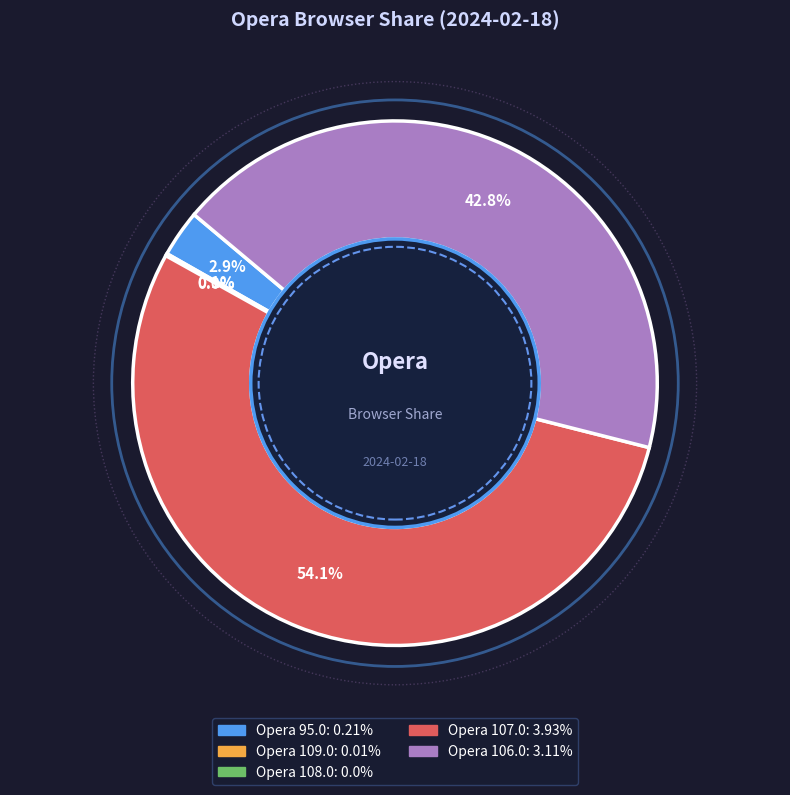

How many slices are in this pie chart?

5